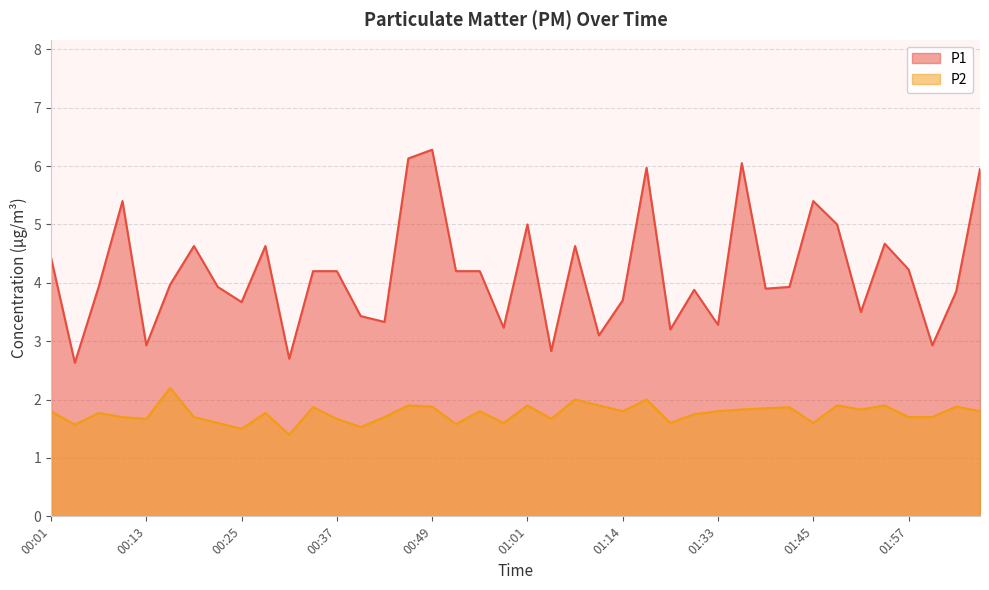

What is the difference between the P2 values at 01:17 and 00:37?

0.3